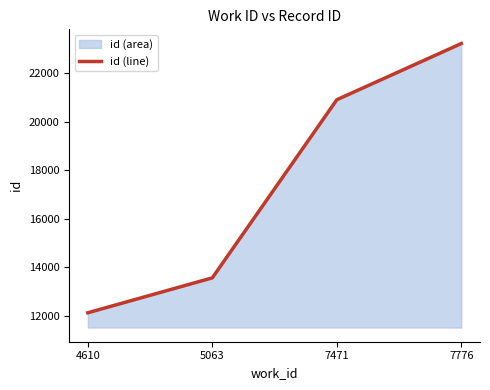

What is the change in value from 4610 to 7776?

+11077